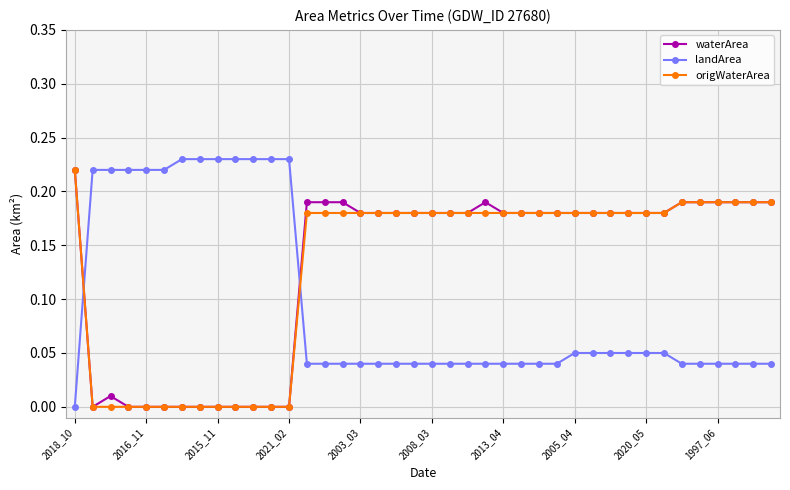

How many intersections are there between landArea and origWaterArea?

2